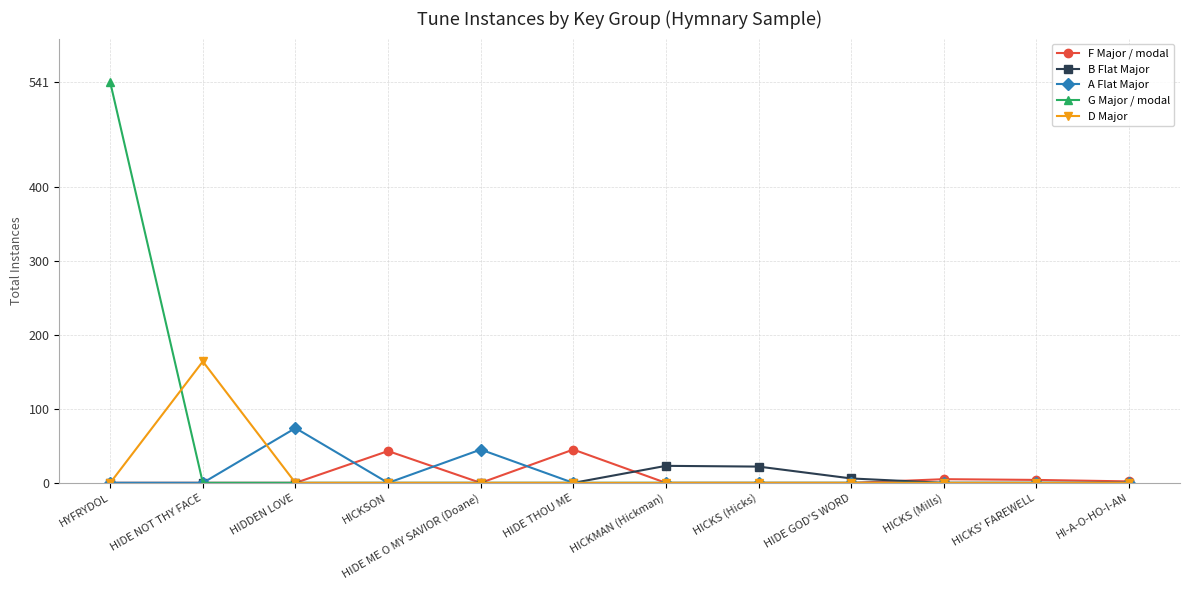

How many data points does each series have?

12